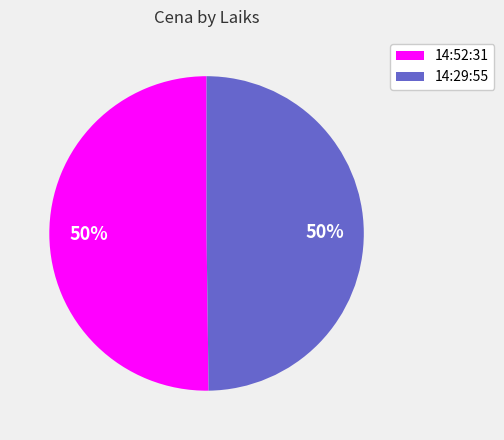

How many segments does this pie chart have?

2